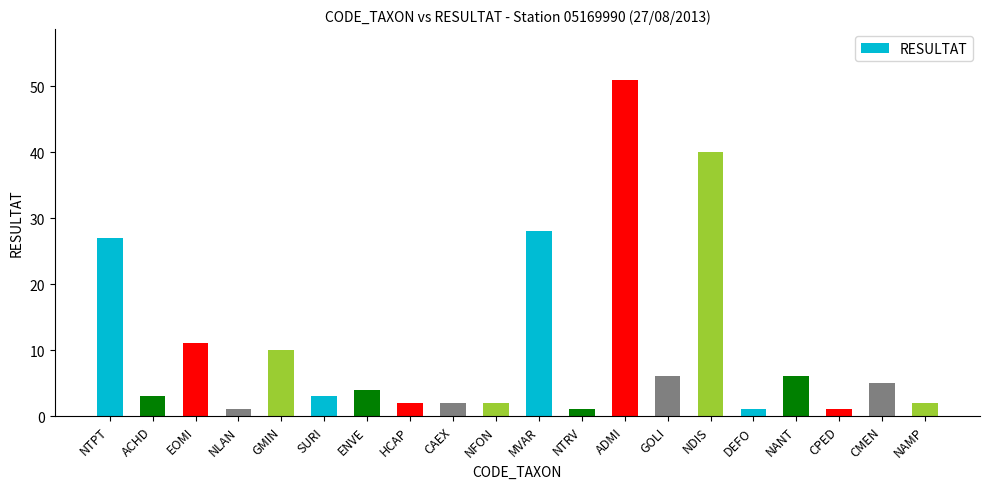

What is the value of the 10th bar from the left?

2